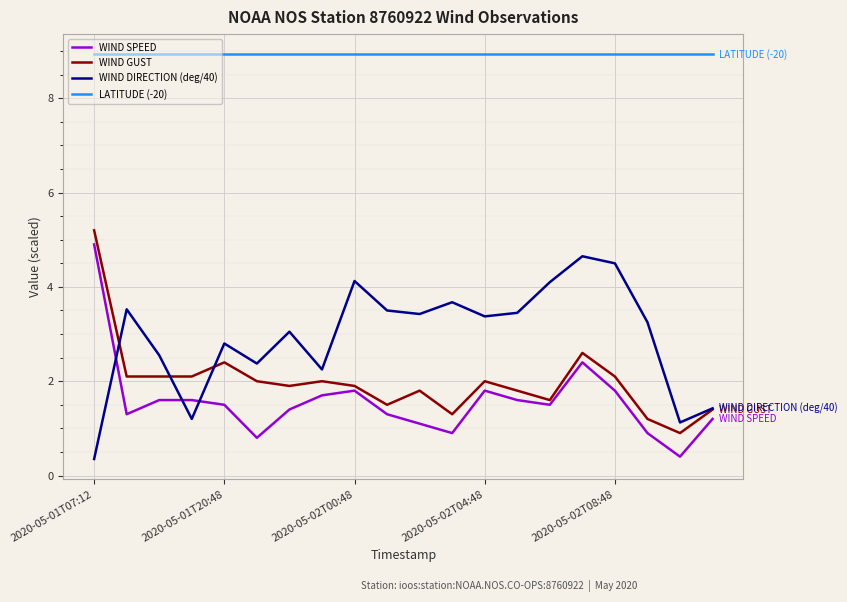

What is the sum of all LATITUDE (-20) values?

178.6